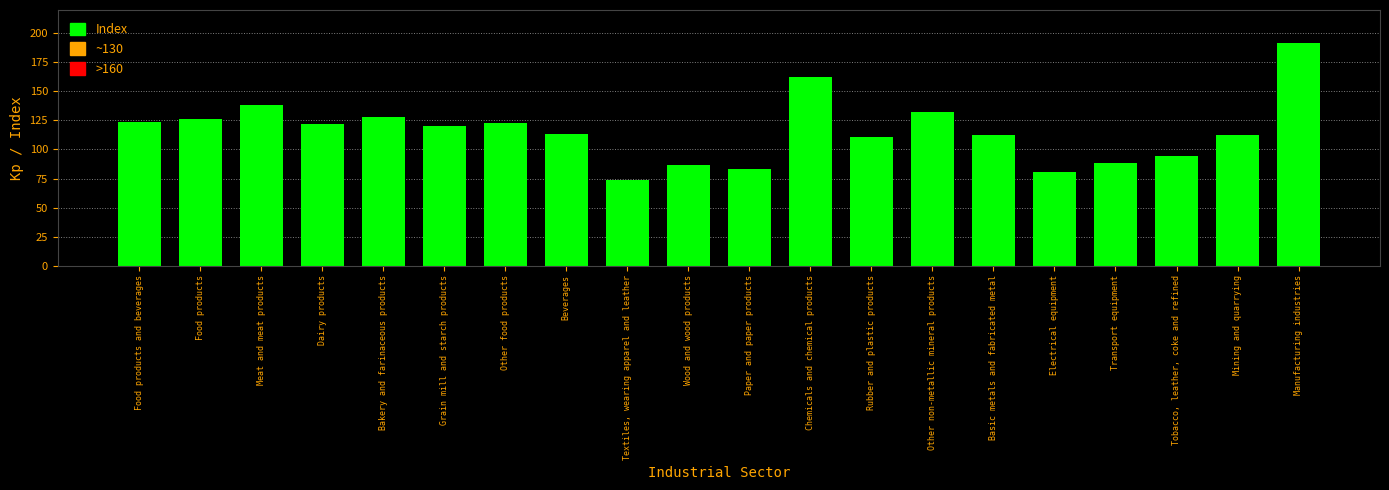

What is the change in value from Wood and wood products to Rubber and plastic products?

+24.6